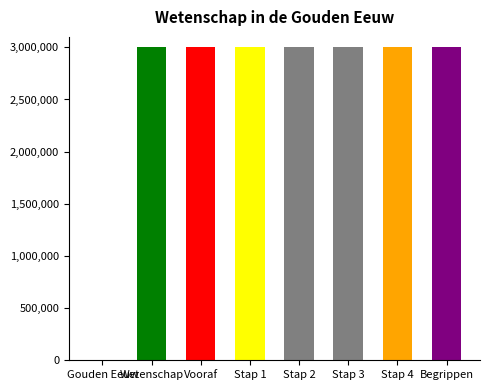

What is the change in value from Wetenschap in de Gouden Eeuw to Stap 4?

+2999038